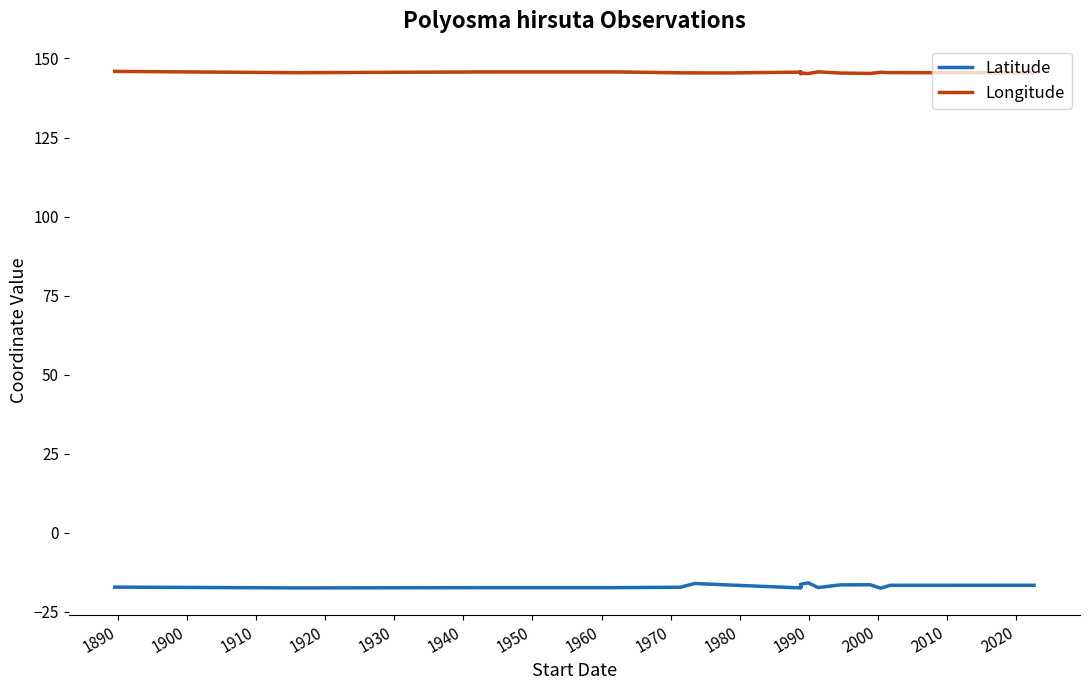

True or false: Longitude and Latitude intersect in this chart.

False